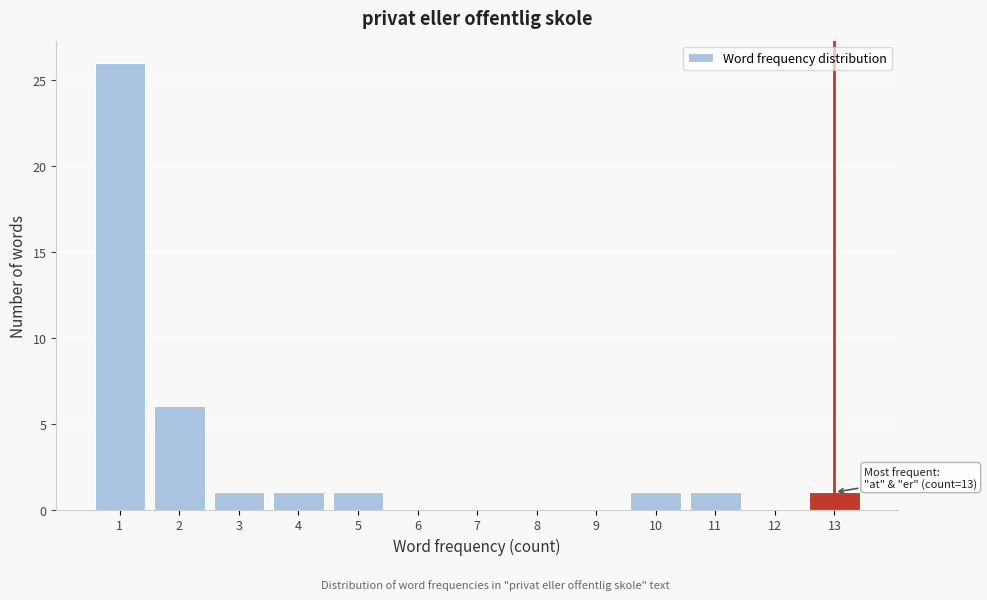

Reading left to right, list all the values displayed in this chart.

1=26	2=6	3=1	4=1	5=1	6=0	7=0	8=0	9=0	10=1	11=1	12=0	13=1